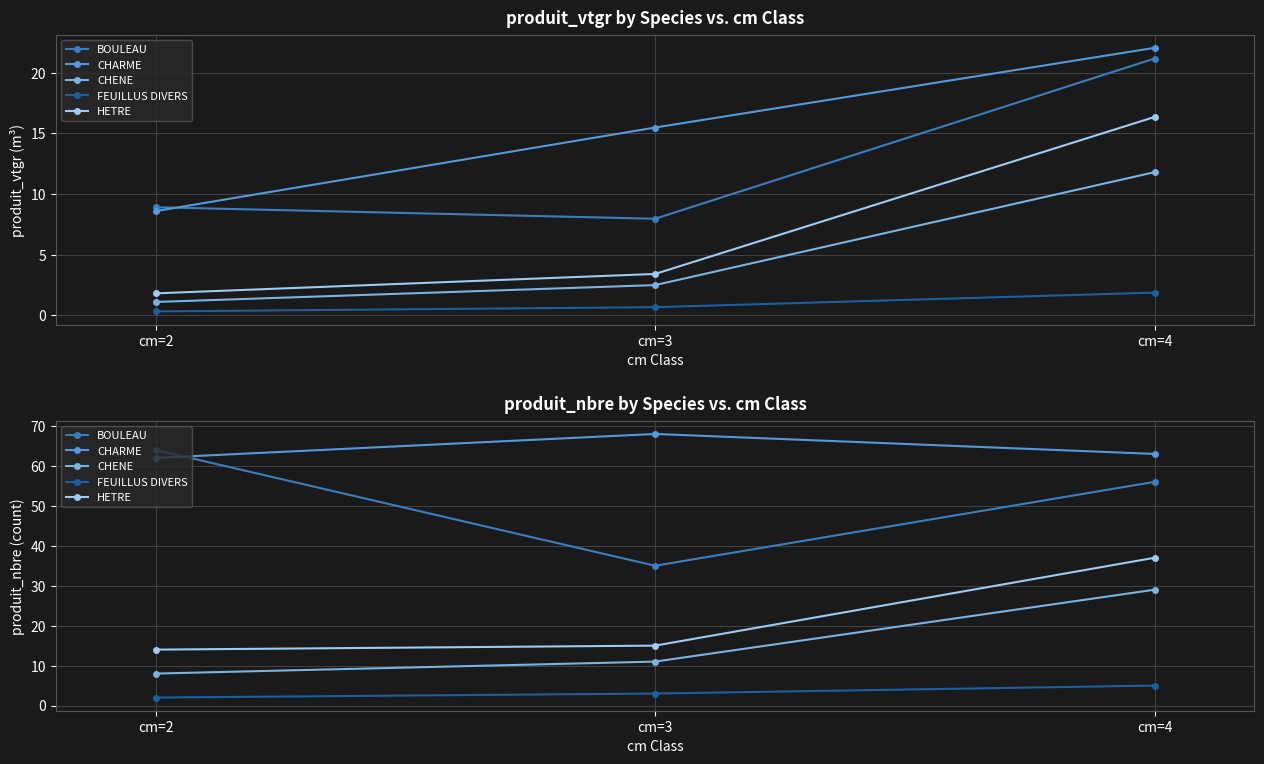

Count the number of data series in this chart.

5